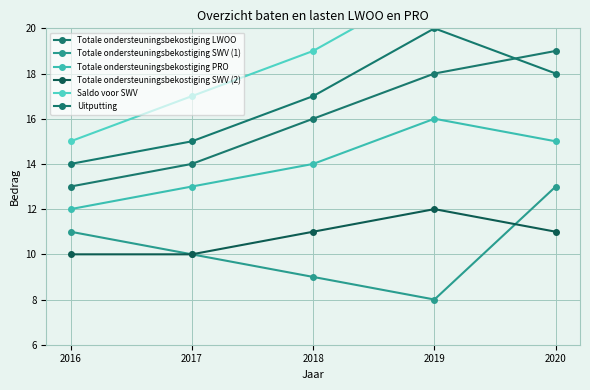

At which label is Totale ondersteuningsbekostiging SWV (1) closest to 10?

2017